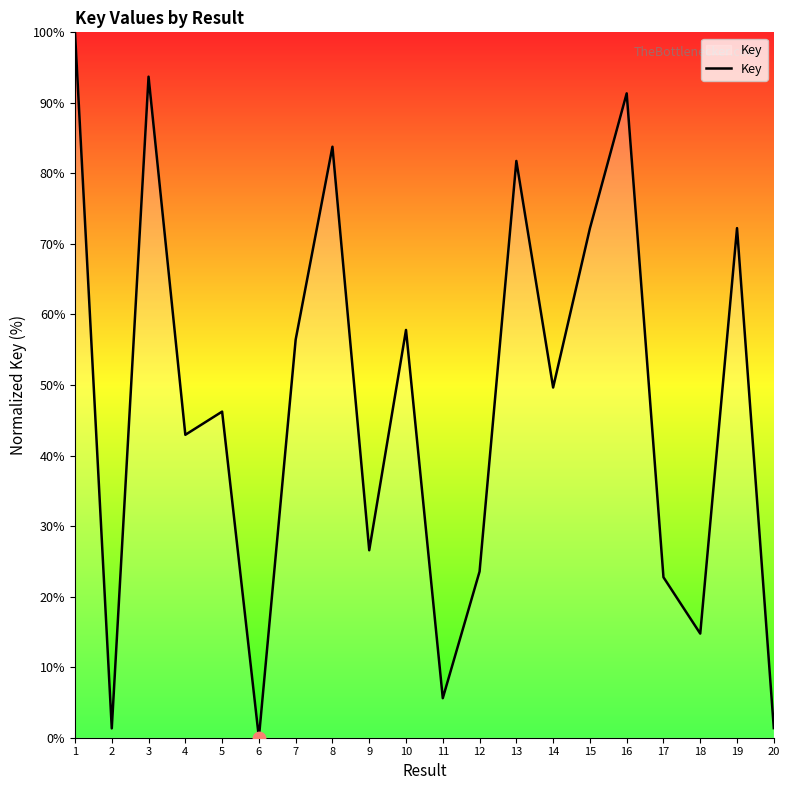

What is the ratio of the value at 7 to the value at 15?

0.8